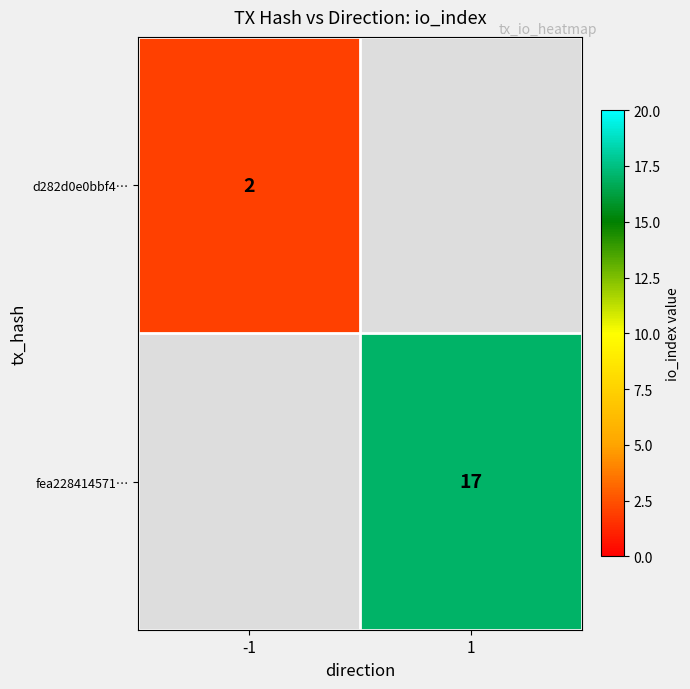

True or false: d282d0e0bbf4… has a value of 3 at -1.

False